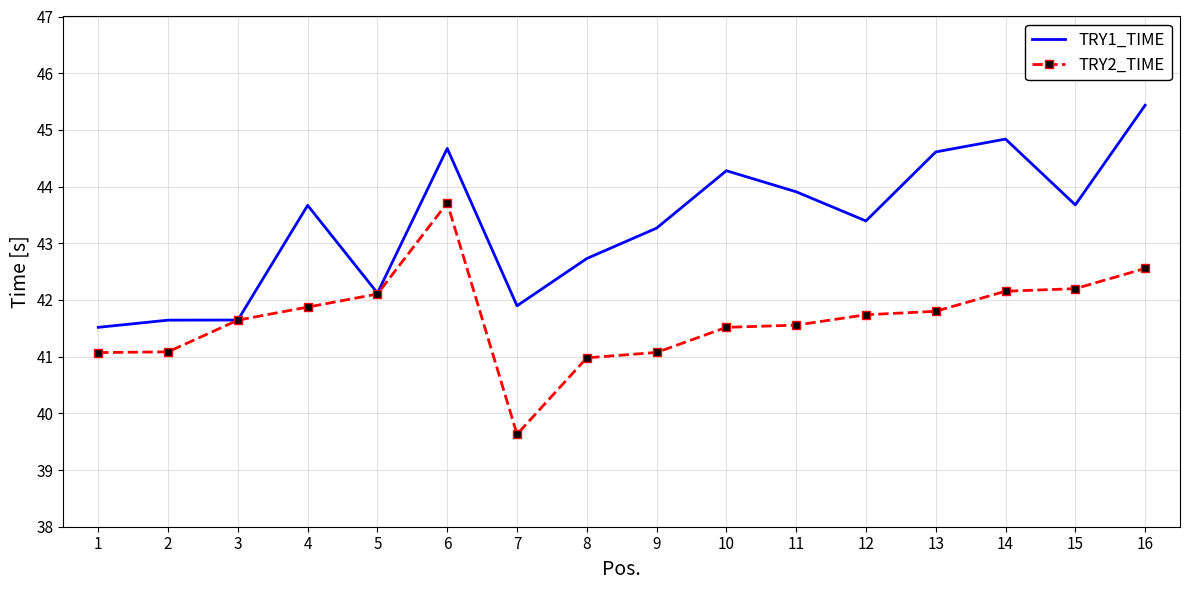

Is it true that TRY1_TIME equals 28.5 at 14?

False